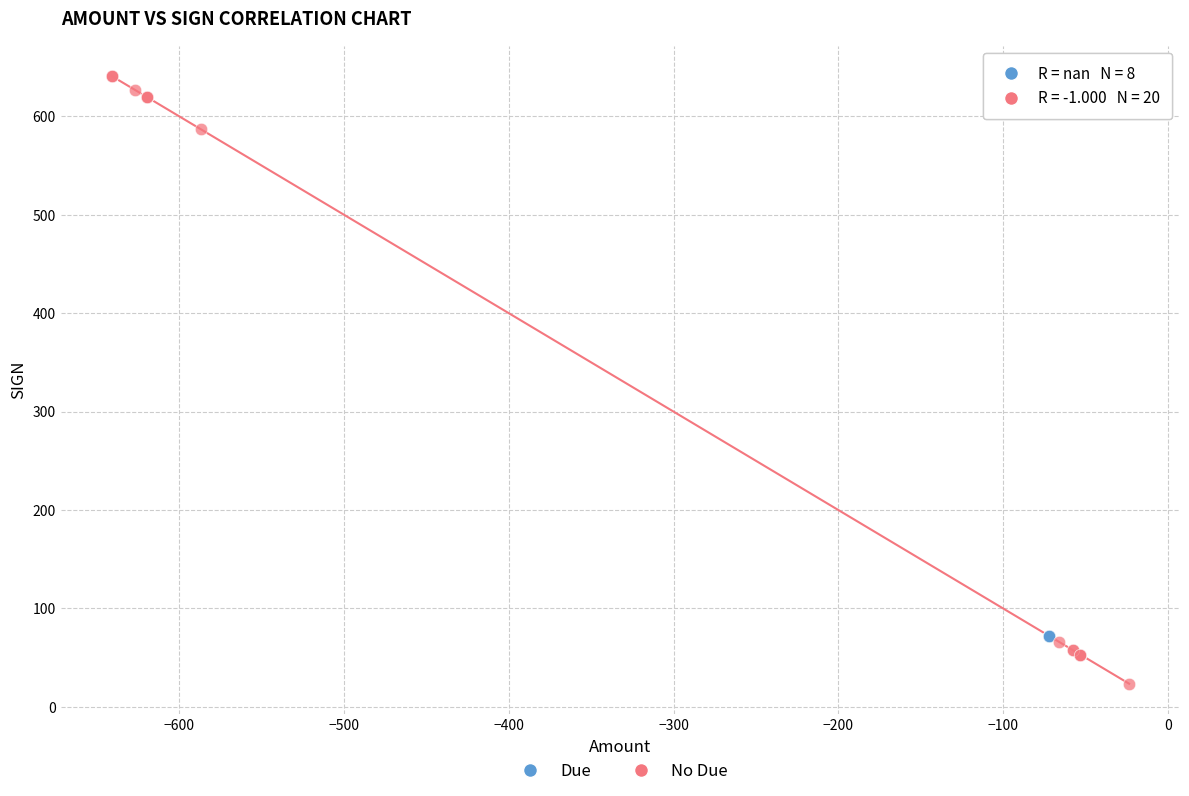

Which series contains the highest Y value?

No Due